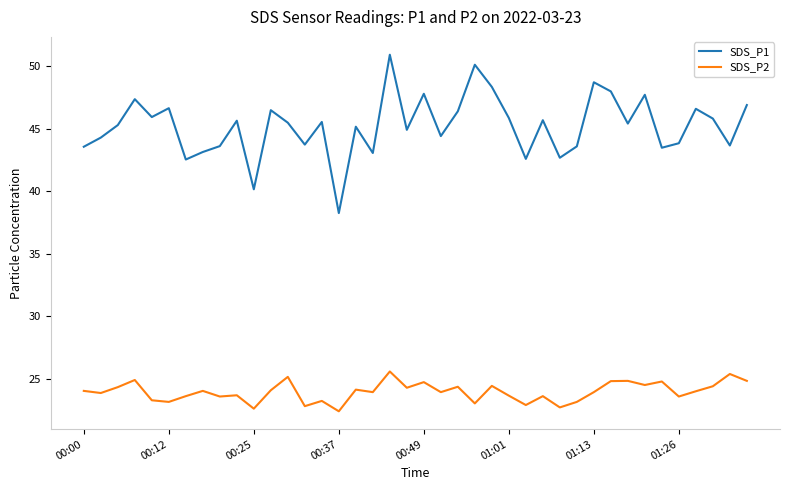

What is the difference between the maximum and minimum values in the SDS_P2 series?

3.2